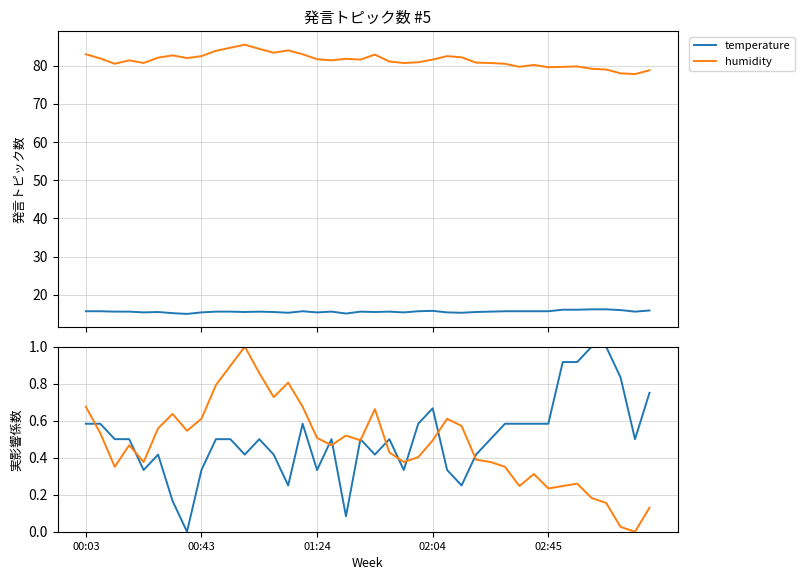

Rank the series by their maximum value, from lowest to highest.

temperature (norm), humidity (norm), temperature, humidity